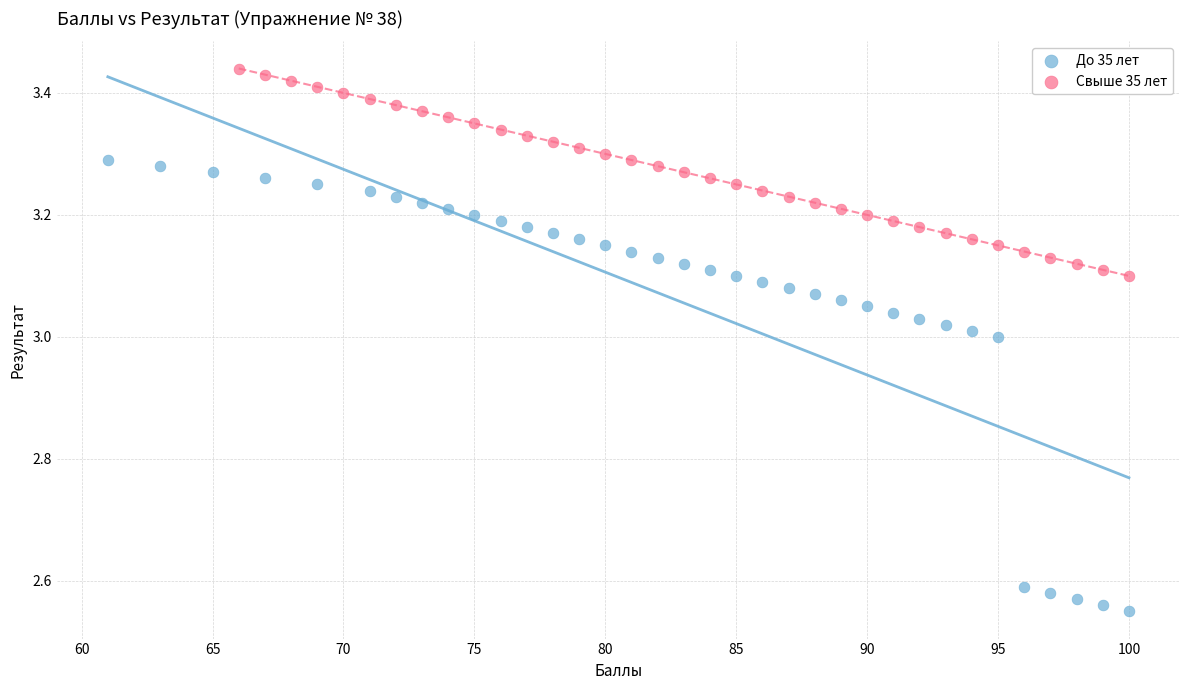

Which series has the largest Y range (max minus min)?

До 35 лет